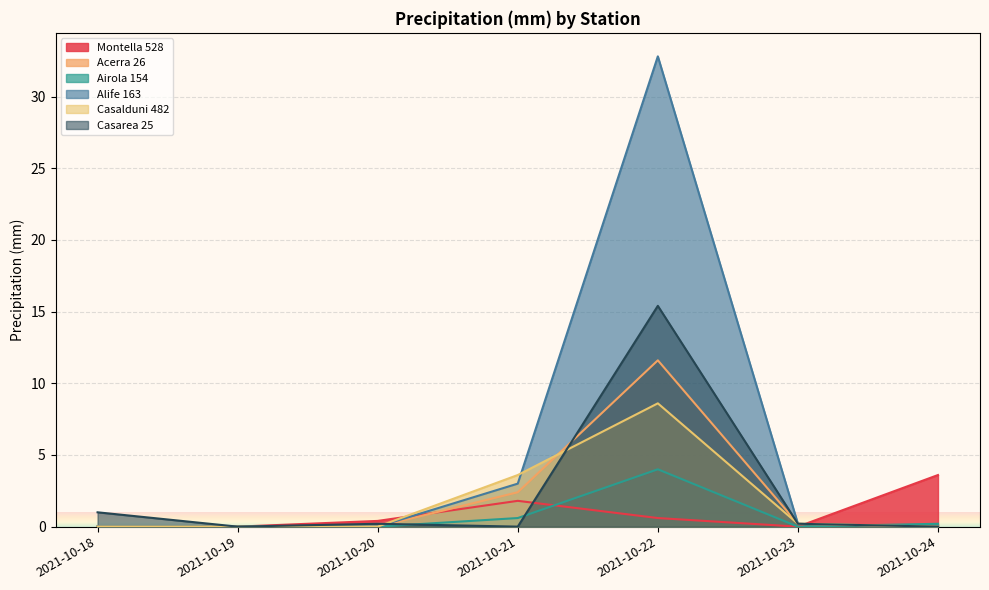

What is the difference between the Alife 163 values at 2021-10-20 and 2021-10-21?

3.0